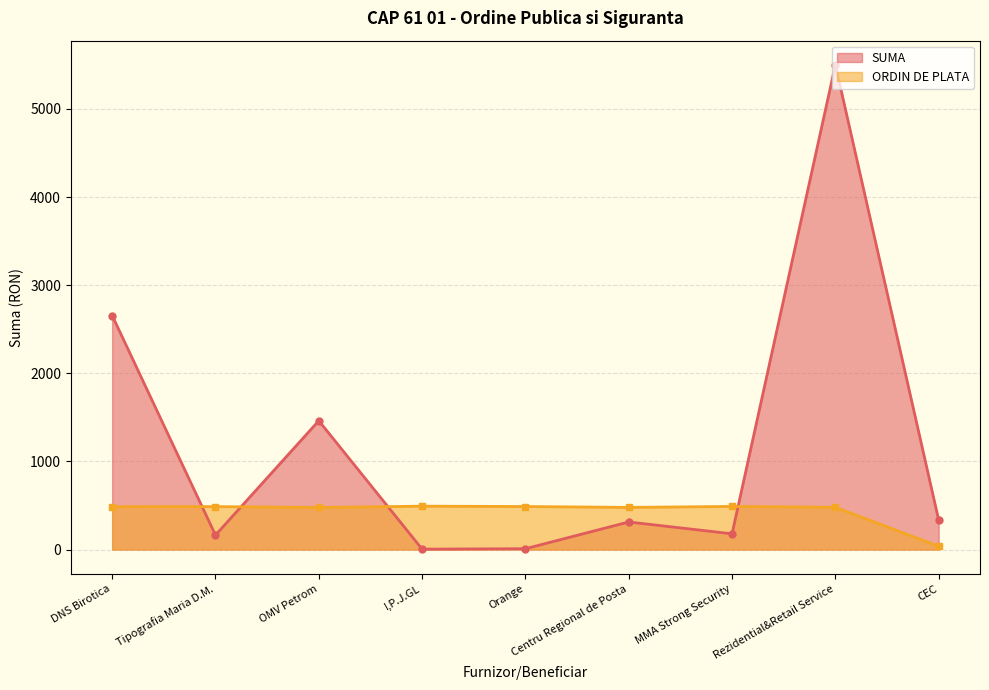

What is the difference between the ORDIN DE PLATA values at DNS Birotica and Rezidential&Retail Service?

7.0